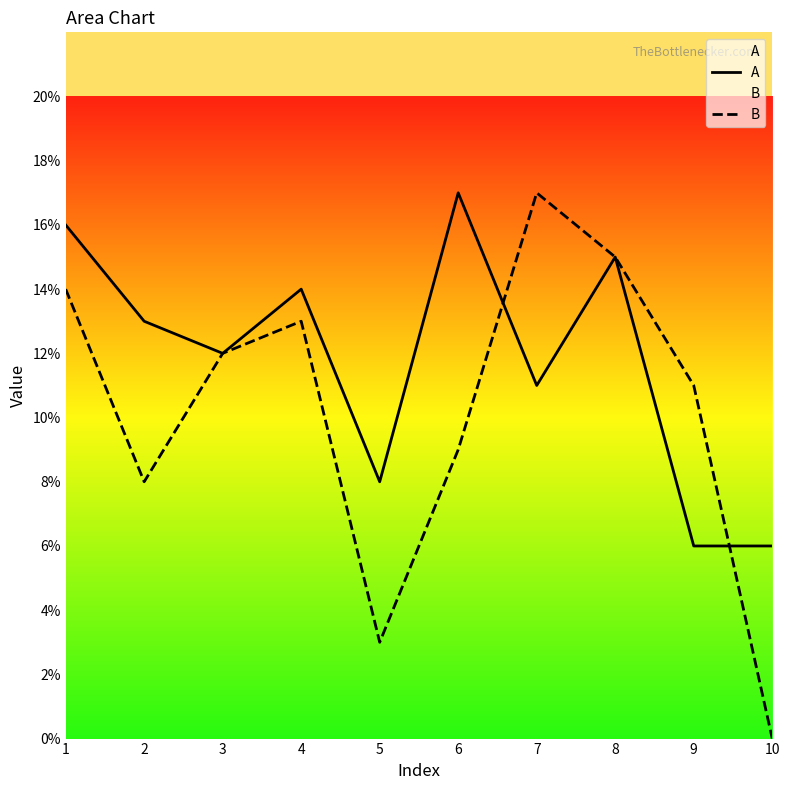

Is the value of A at 6 greater than the value of B at 7?

No